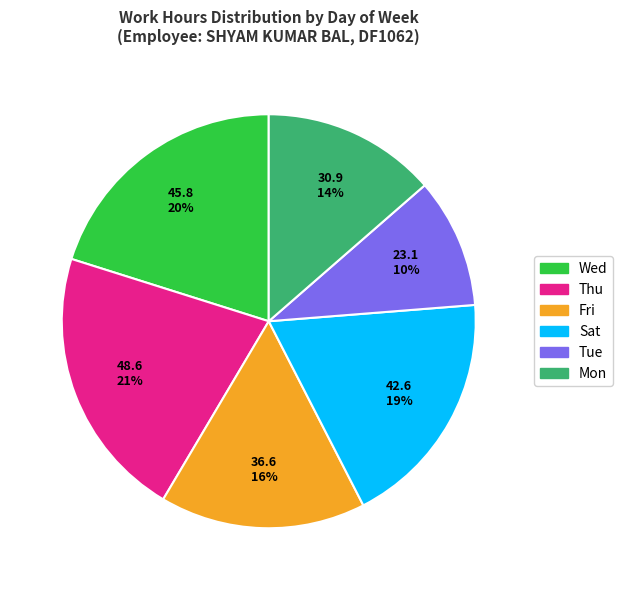

To the nearest percent, what is the average slice percentage?

17%